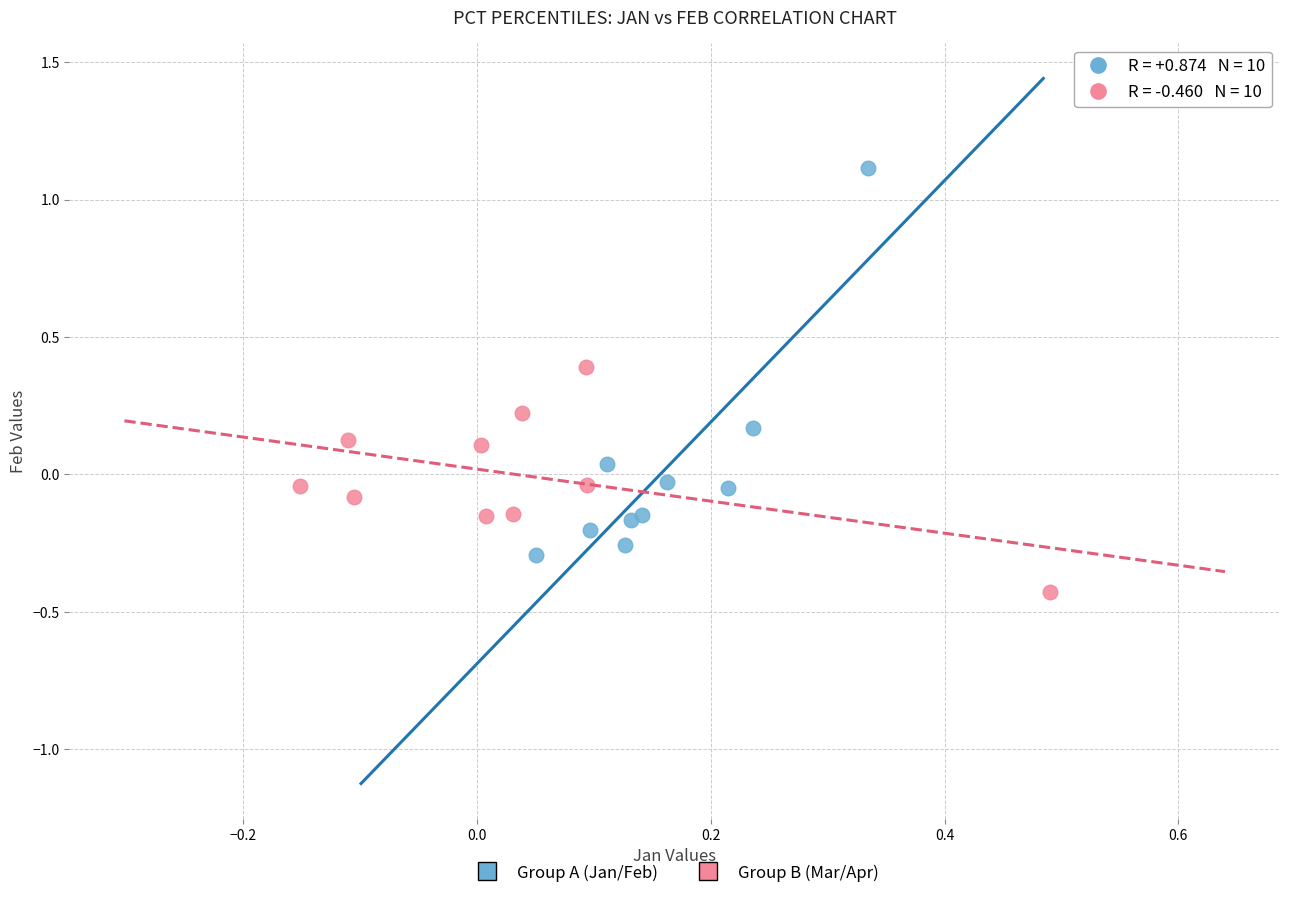

Which series contains the lowest Y value?

Group B (Mar/Apr)